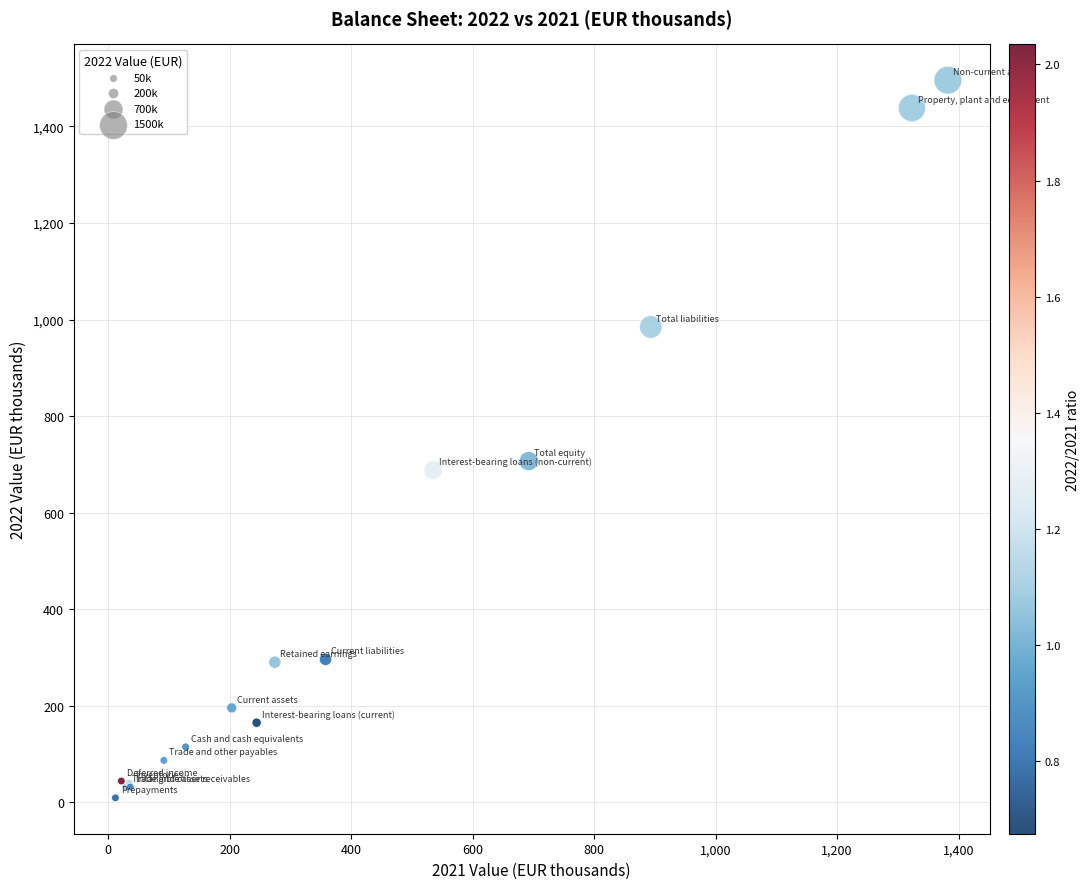

What Y value in the scatter plot is closest to 752?

706.9